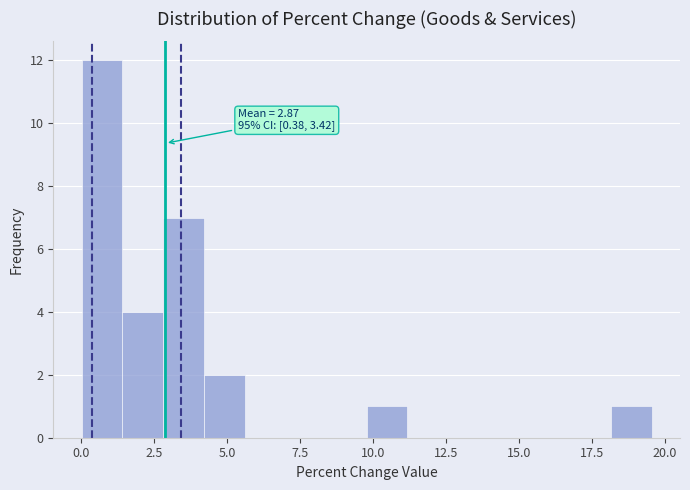

Read against the x-axis, roughly where is the centre of the tallest bar?

0.5